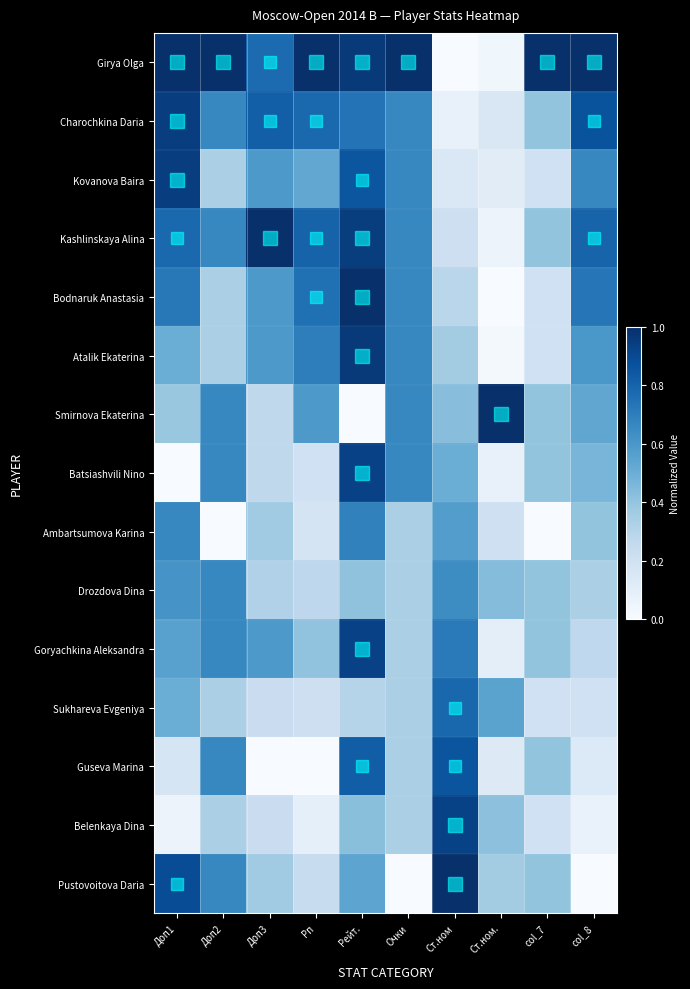

Which category has the lowest value across all series?

Ст.ном